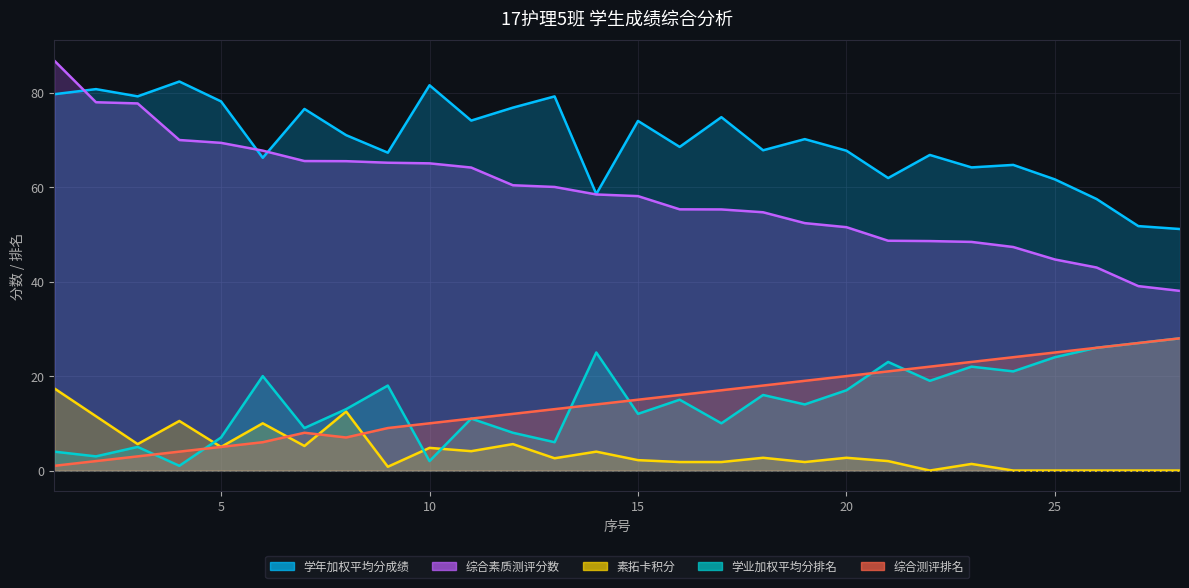

How many lines are shown in the chart?

5